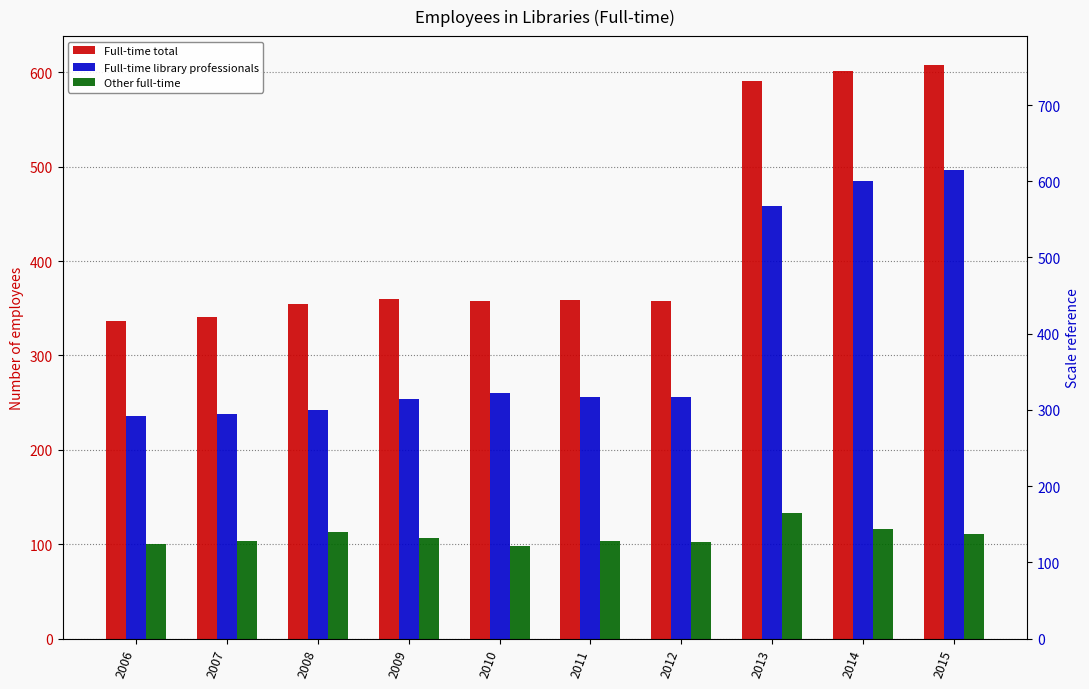

At which label is Other full-time closest to 115?

2014